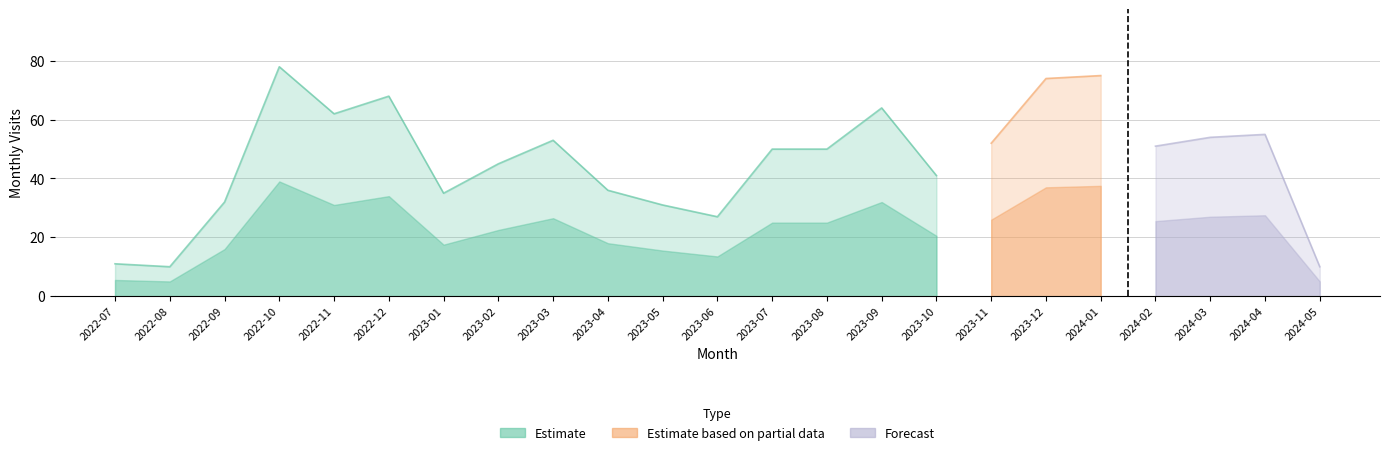

Reading left to right, list all the values displayed in this chart.

11	10	32	78	62	68	35	45	53	36	31	27	50	50	64	41	52	74	75	51	54	55	10